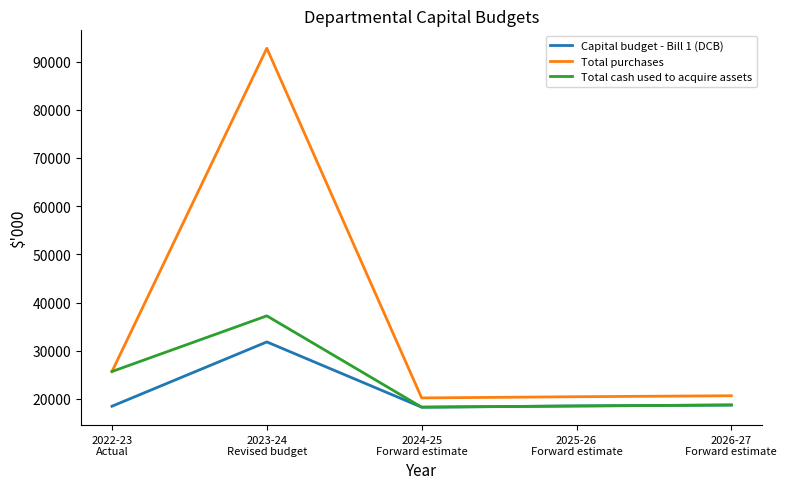

List the series in order of their peak value, highest first.

Total purchases, Total cash used to acquire assets, Capital budget - Bill 1 (DCB)